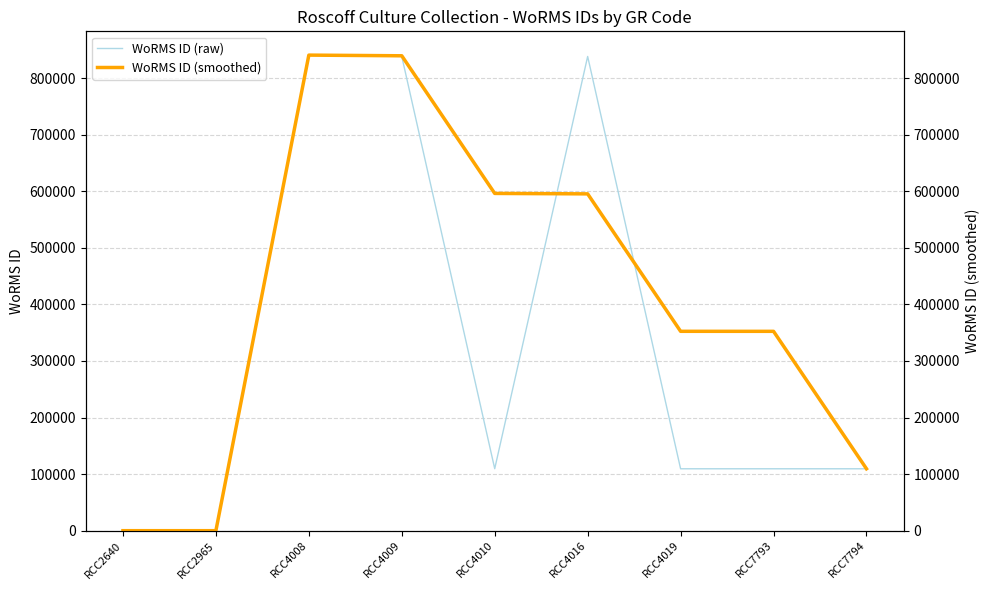

How many lines are shown in the chart?

2